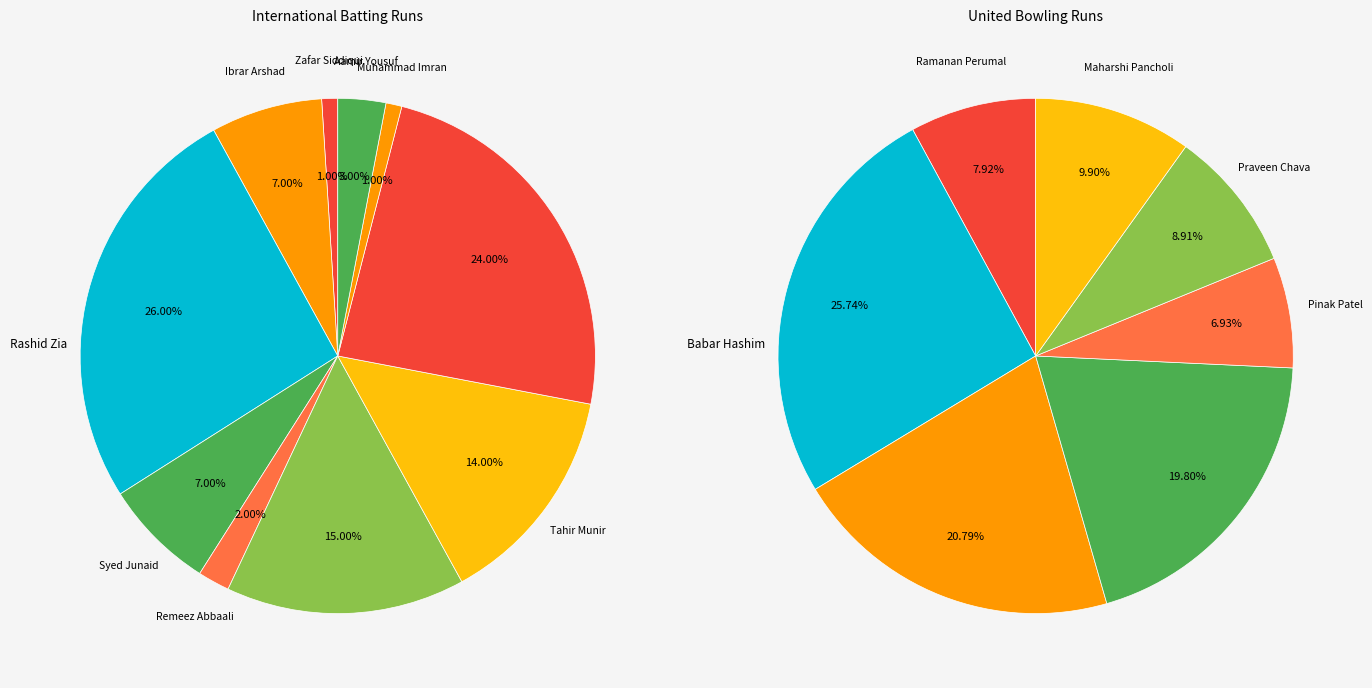

Do Ibrar Arshad and Muhammad Imran together represent more than half of the pie?

No